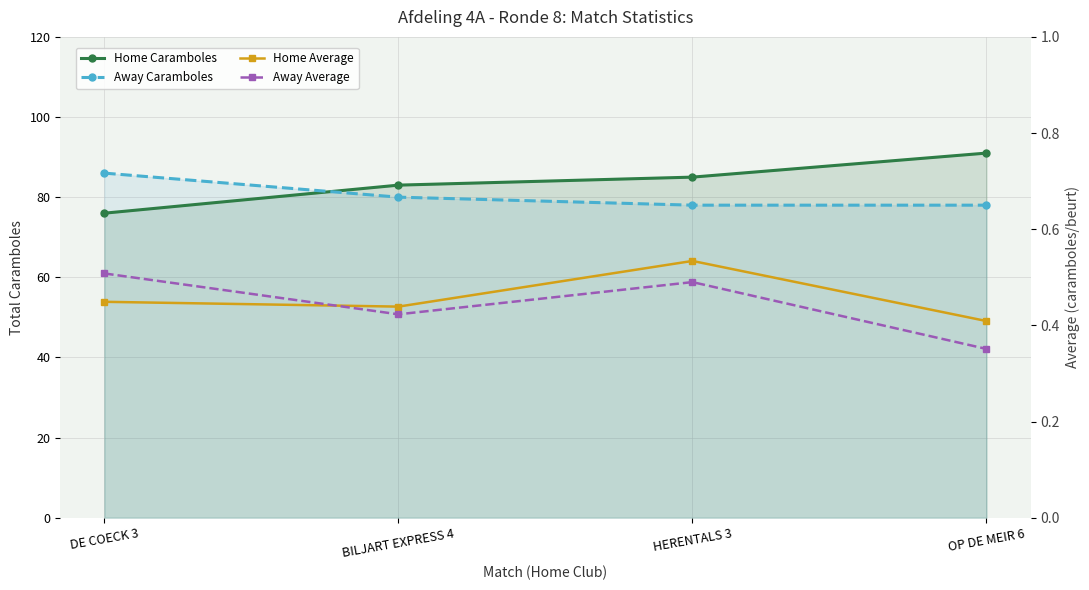

What position from the right is BILJART EXPRESS 4?

3